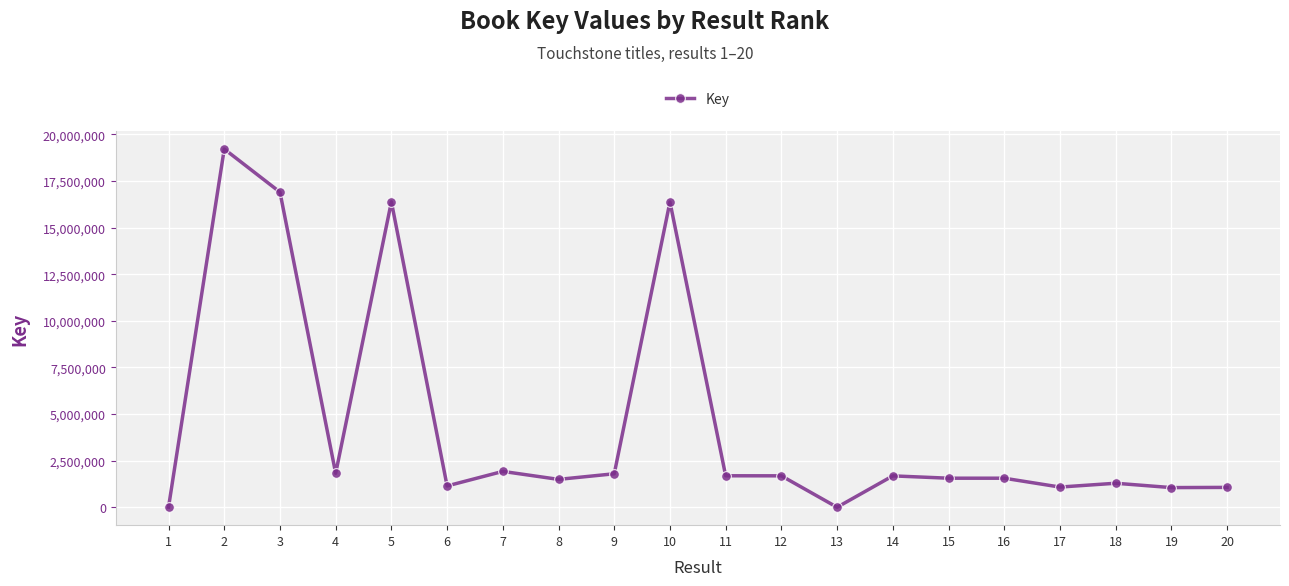

The value at 16 is 1558737. True or false?

True